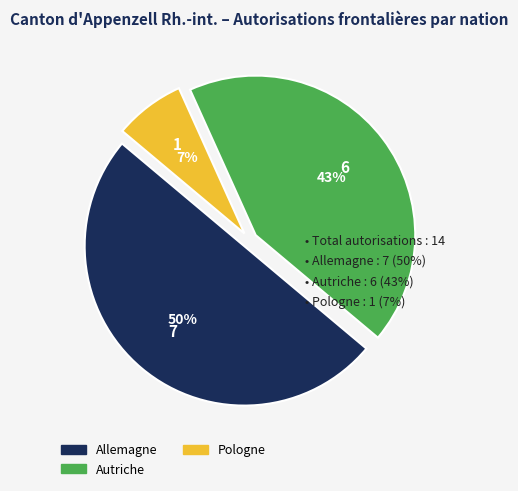

To the nearest percent, what is the combined percentage of Pologne and Autriche?

50%